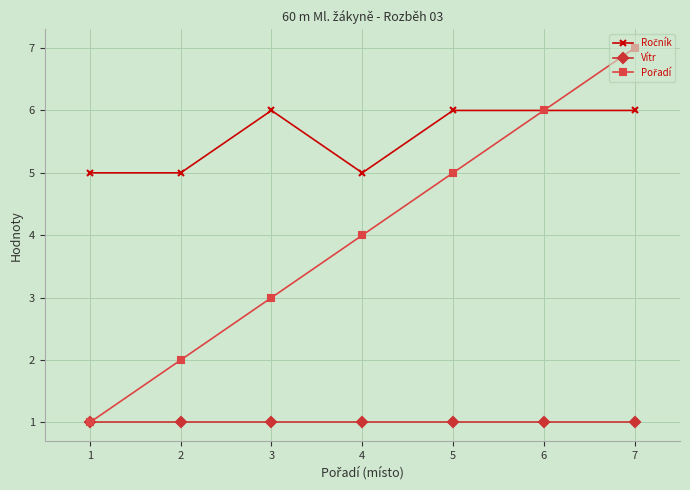

Does the chart display data point markers on the line(s)?

Yes